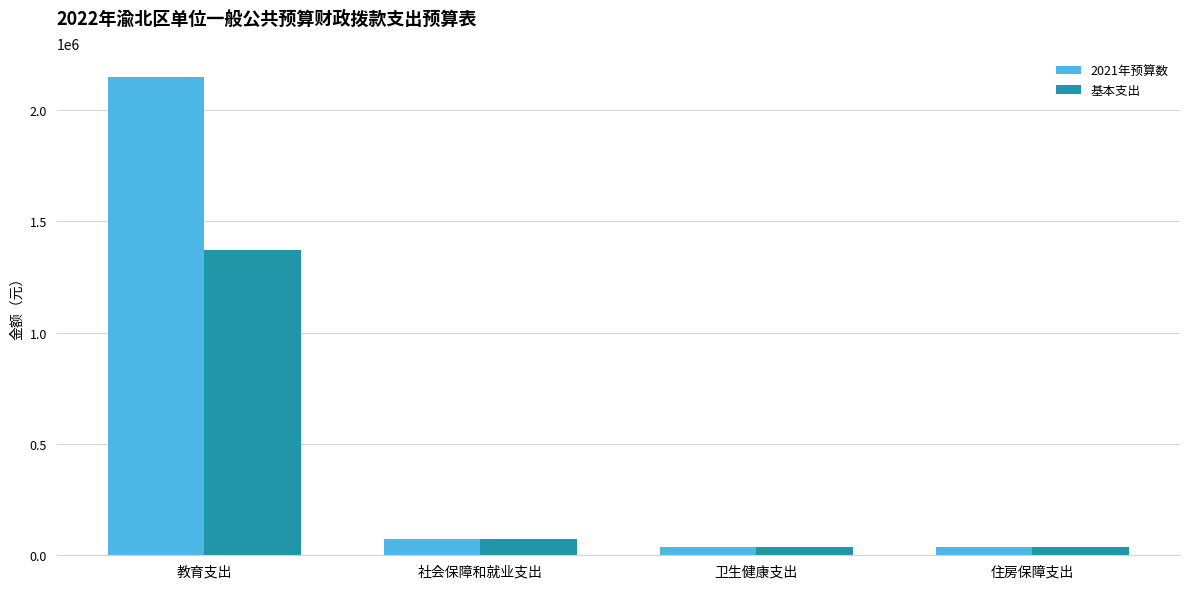

What is the greatest value displayed?

2147610.4